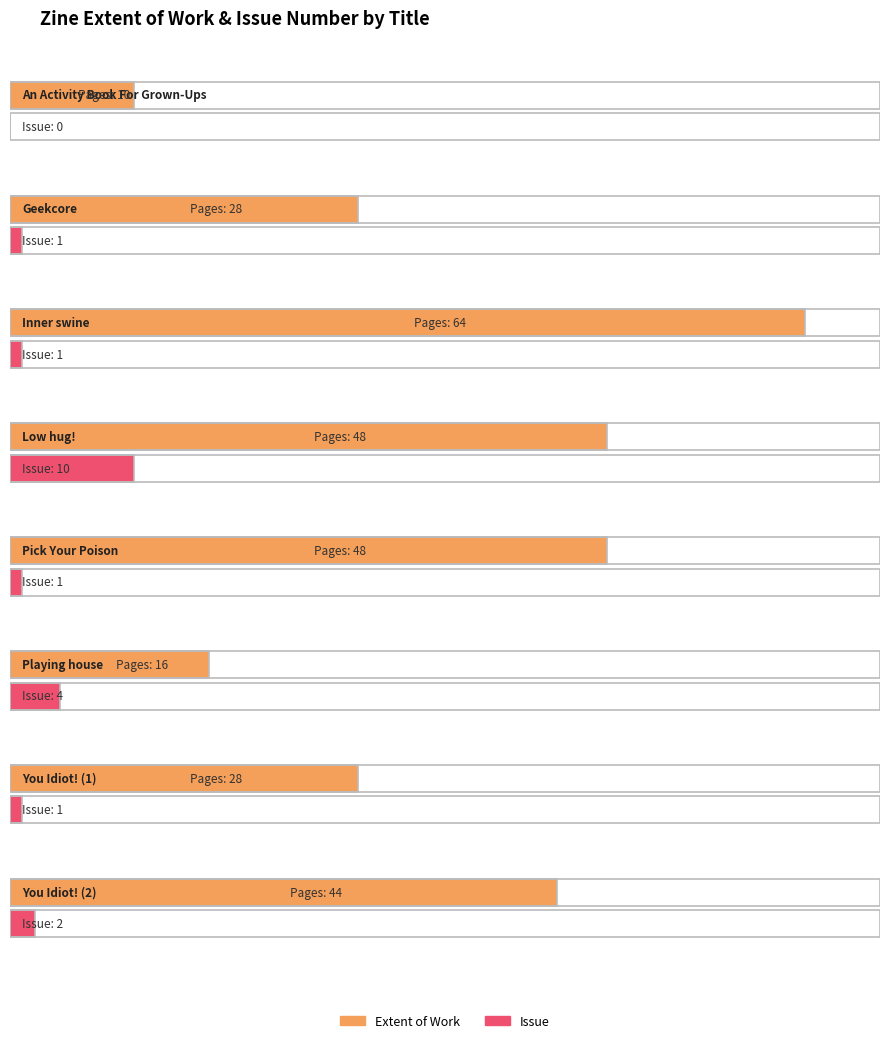

Count the number of categories in the chart.

8